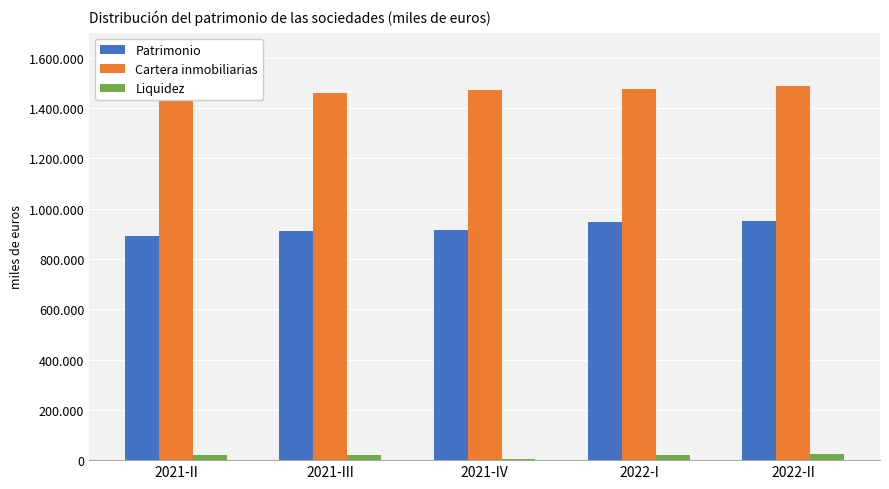

What is the total value across all series at 2021-III?

2393487